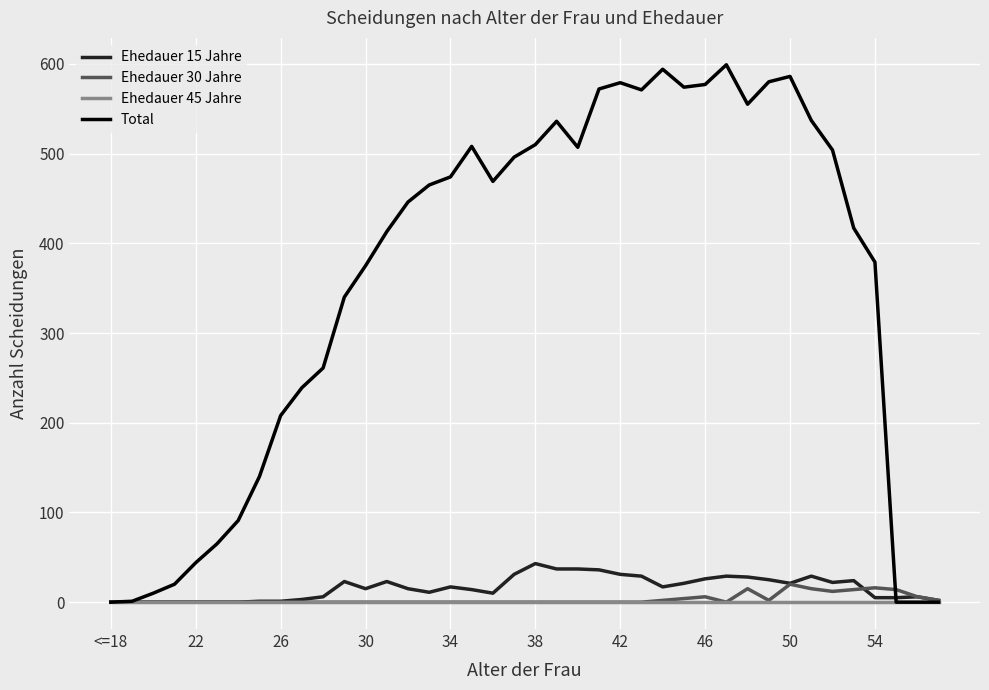

Which series has the largest total across all categories?

Total